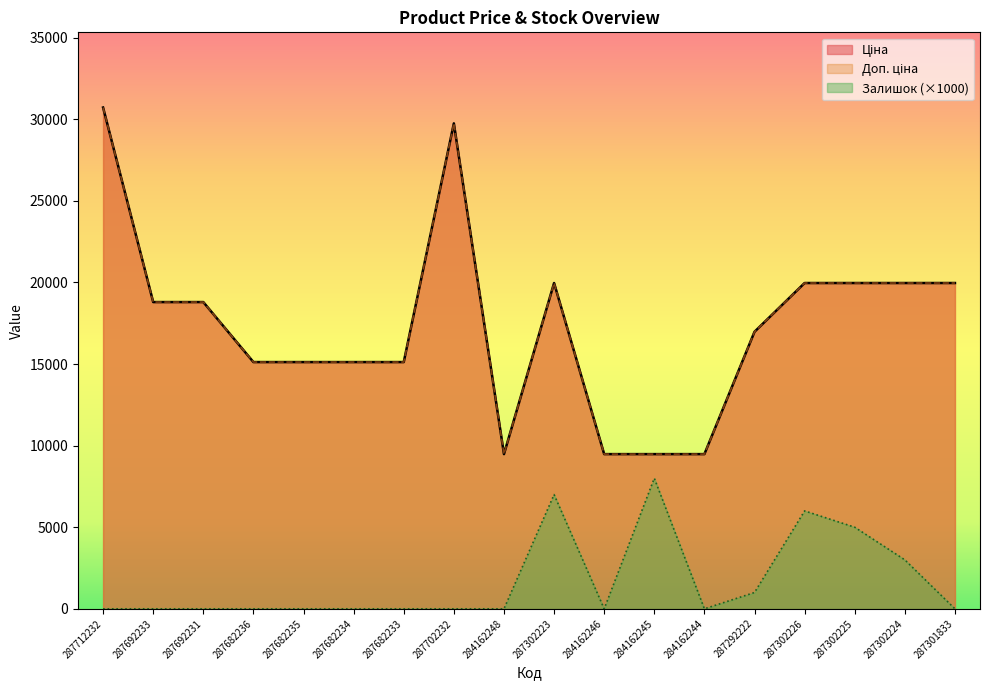

List the series in order of their peak value, lowest first.

Залишок, Ціна, Доп. ціна